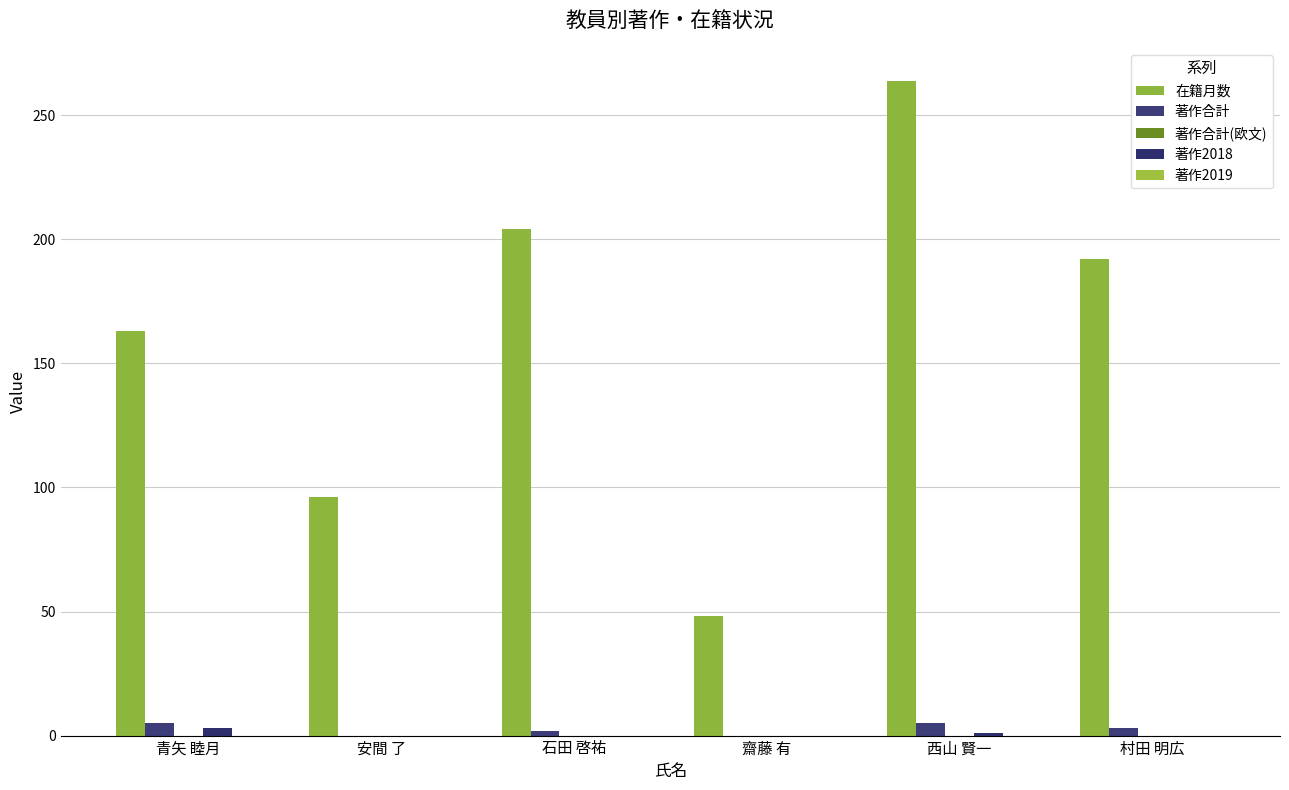

Are the bars grouped side by side (vs. stacked)?

Yes